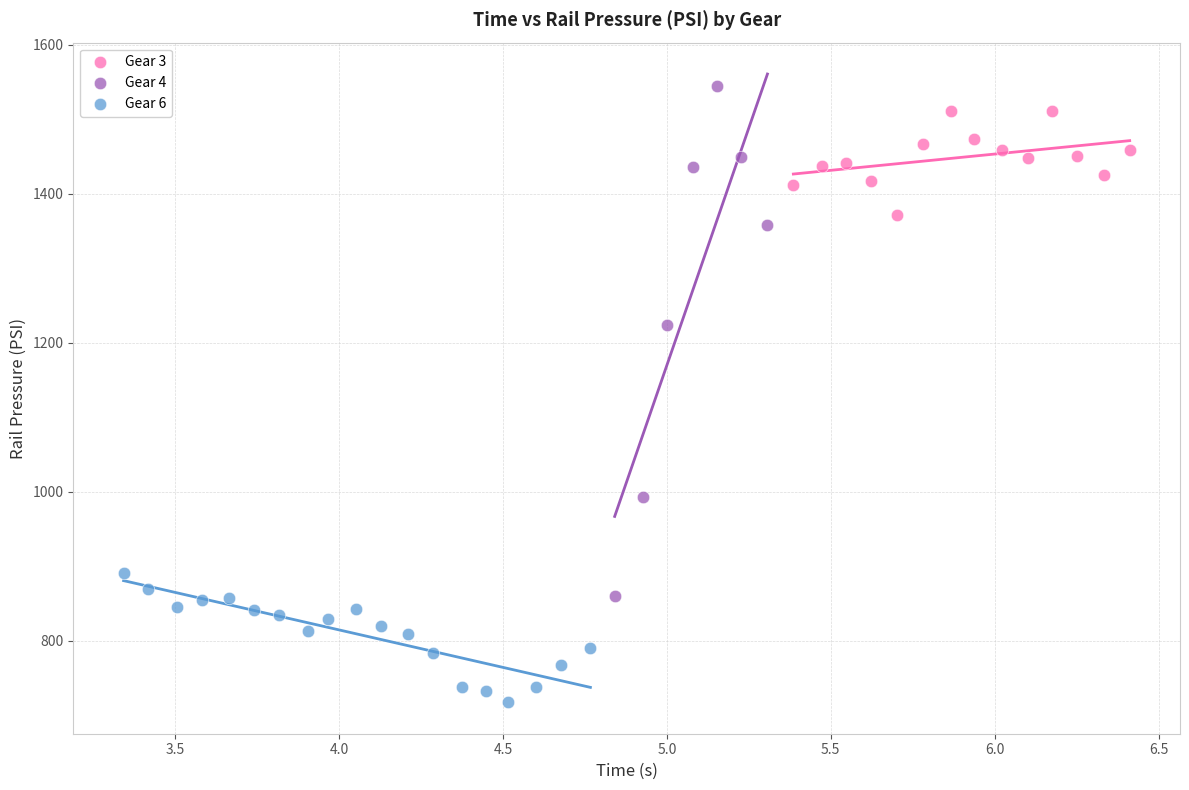

What are all the series names shown in the legend?

Gear 3, Gear 4, Gear 6